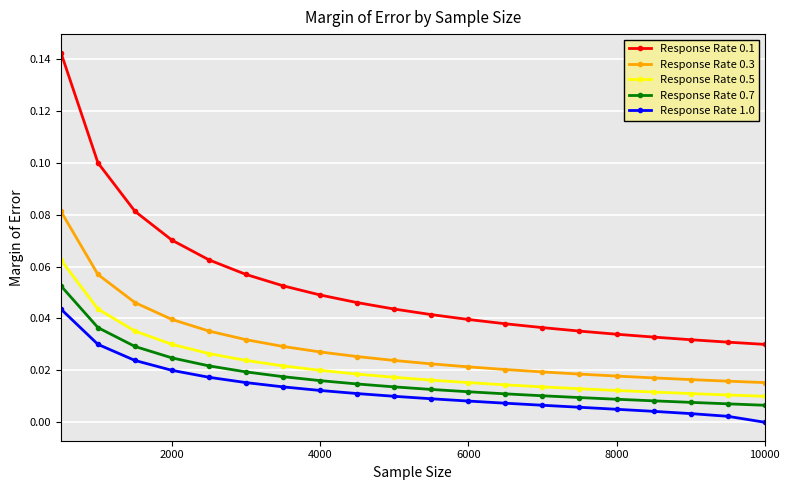

Count the number of categories in the chart.

20